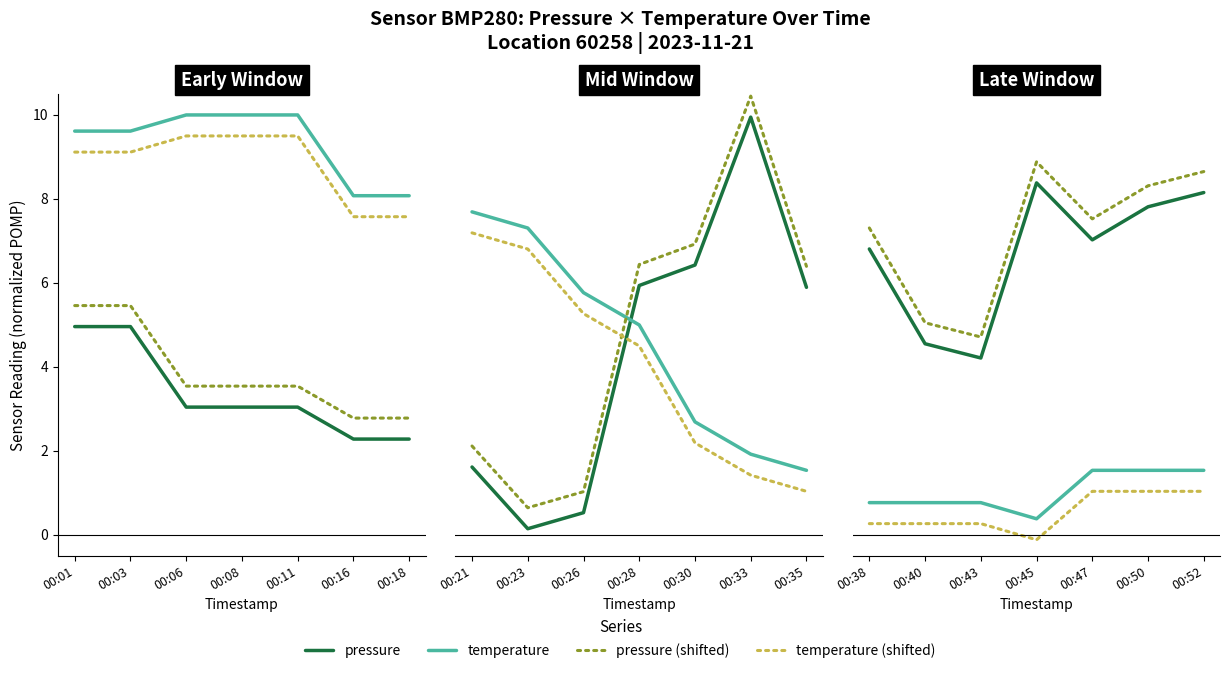

True or false: temperature (shifted) and pressure (shifted) intersect in this chart.

False